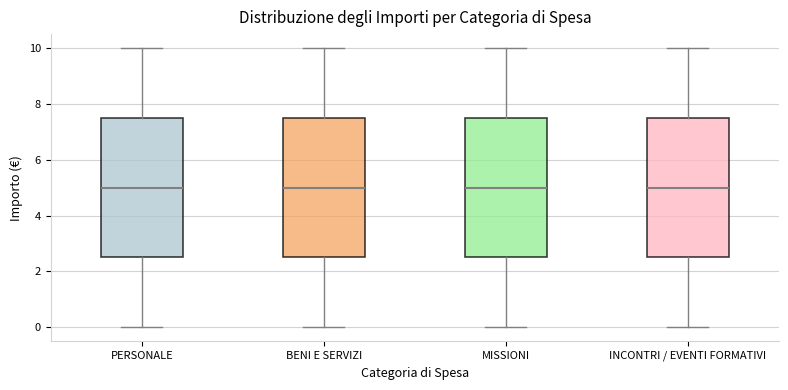

Reading left to right, read every box against the y-axis: the position of its median line, the range the box covers, and the ends of its whiskers. The values are not printed on the chart, so give them approximately, as read against the axis.

PERSONALE: median 5.0, box 2.6 to 7.6, whiskers 0.0 to 10.0
BENI E SERVIZI: median 5.0, box 2.6 to 7.6, whiskers 0.0 to 10.0
MISSIONI: median 5.0, box 2.6 to 7.6, whiskers 0.0 to 10.0
INCONTRI / EVENTI FORMATIVI: median 5.0, box 2.6 to 7.6, whiskers 0.0 to 10.0